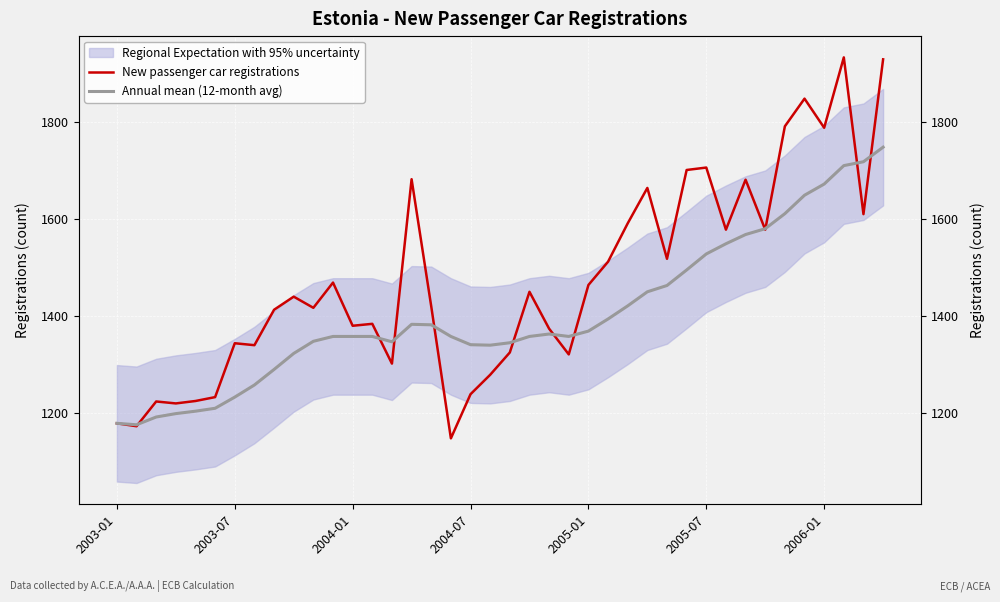

What is the maximum value shown in the chart?

1933